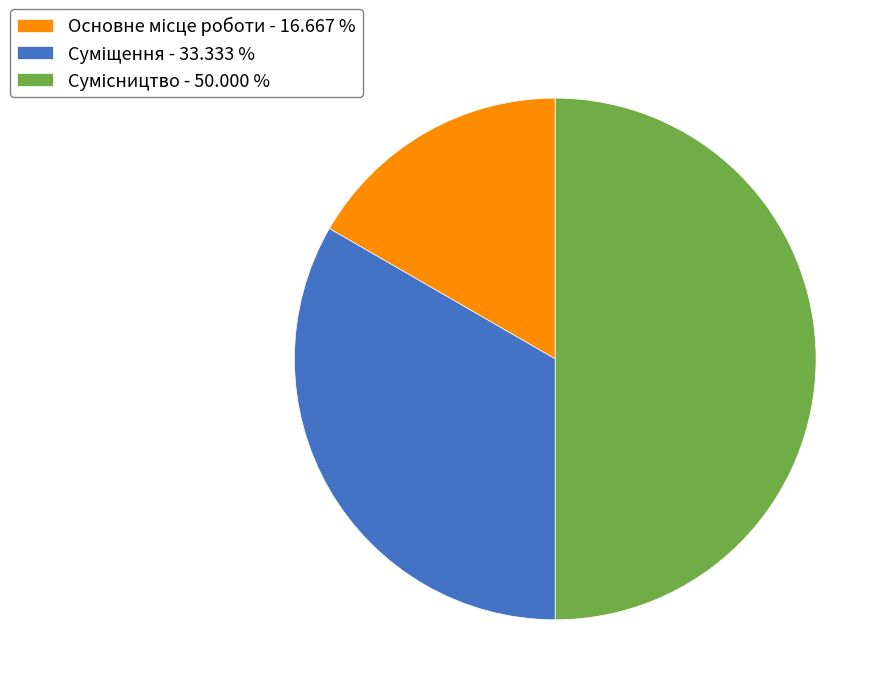

Which slice is the largest?

Сумісництво